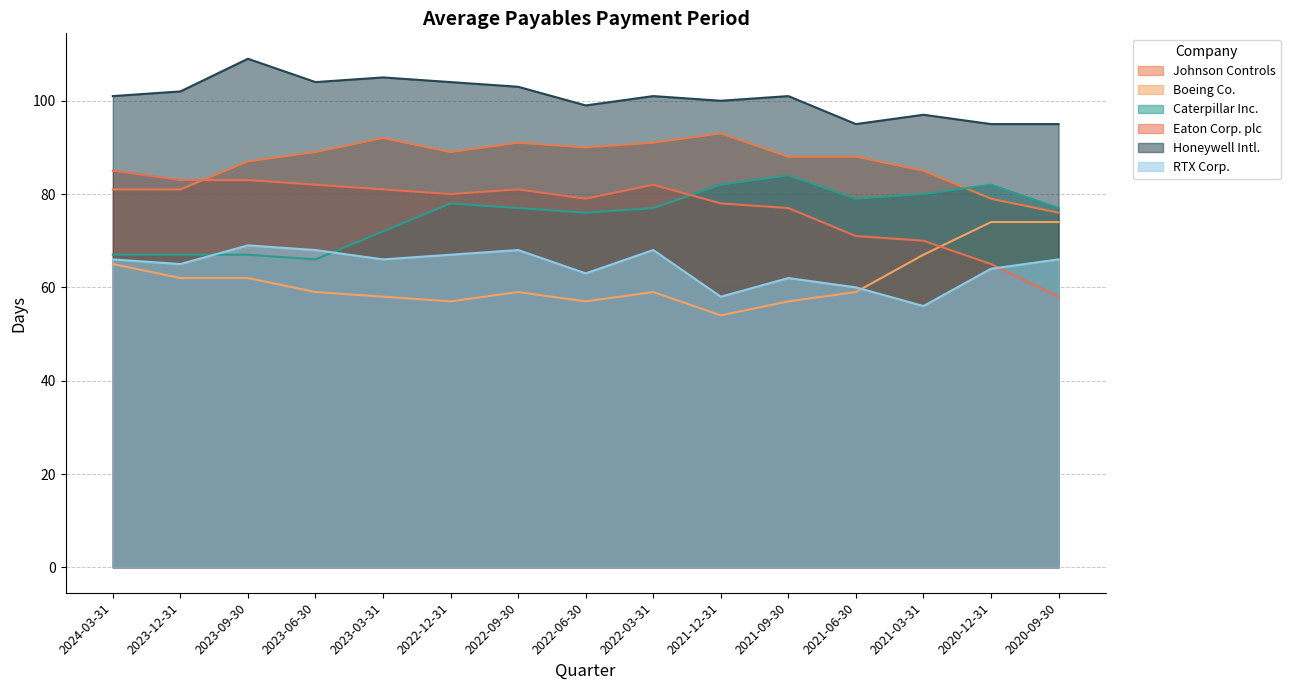

What is the average value of the RTX Corp. series?

64